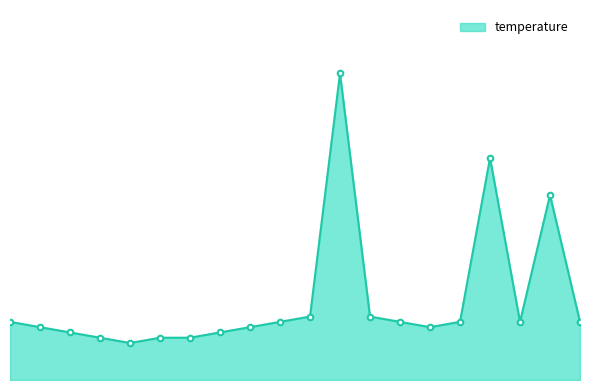

What is the smallest value displayed?

0.7